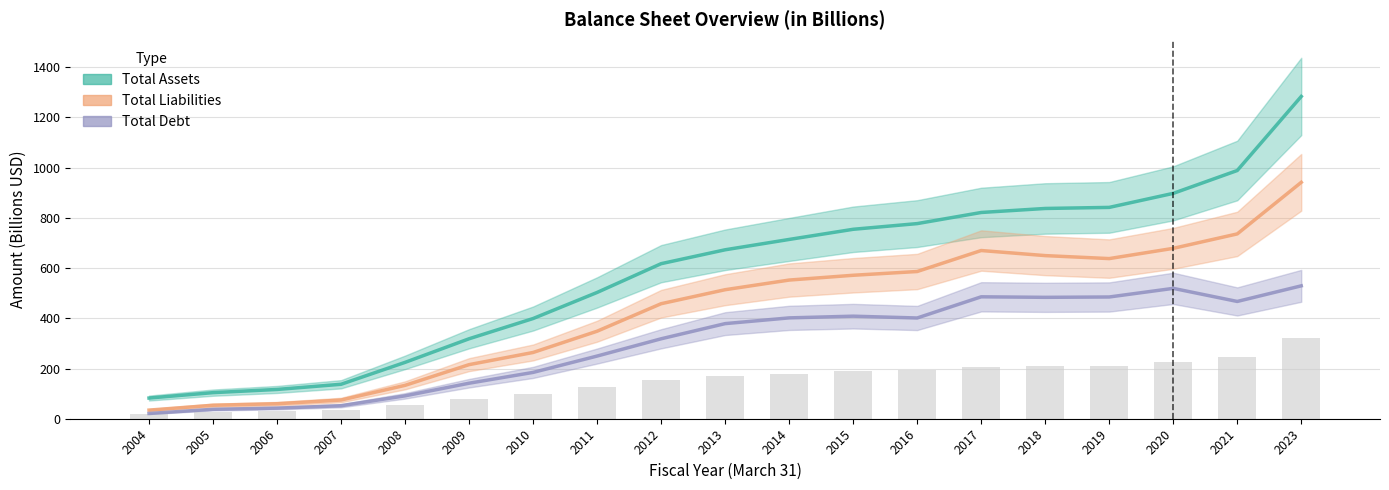

True or false: Total Assets has a value of 595.4 at 2010.

False